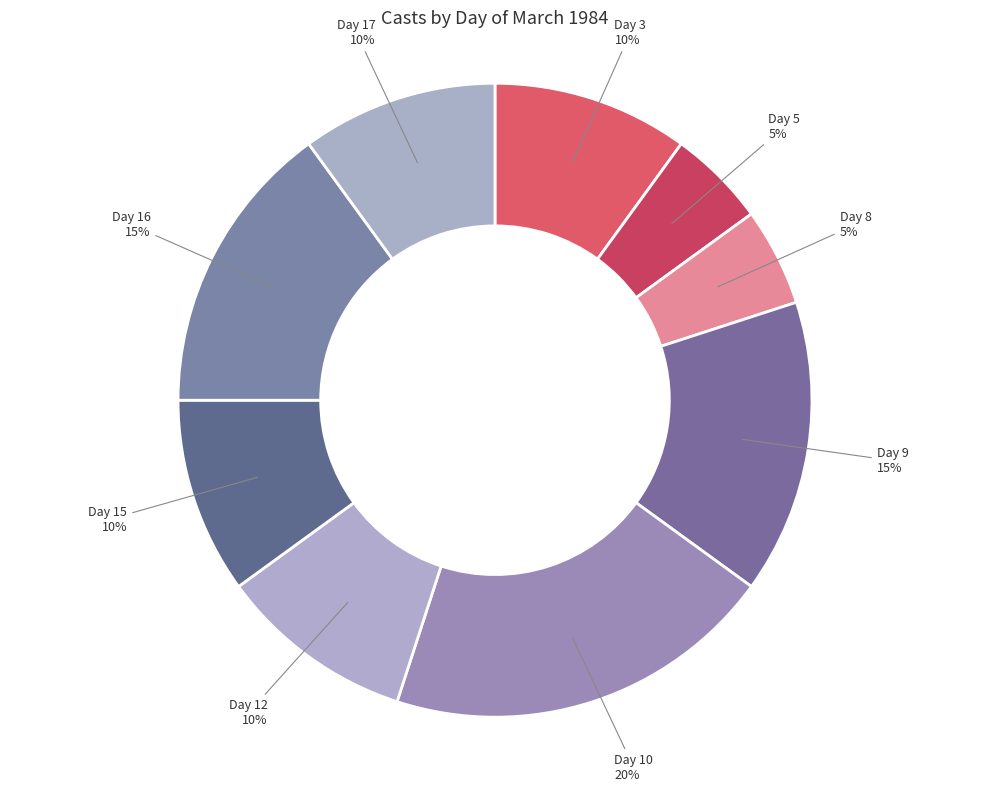

To the nearest percent, what percentage of the pie is Day 16?

15%